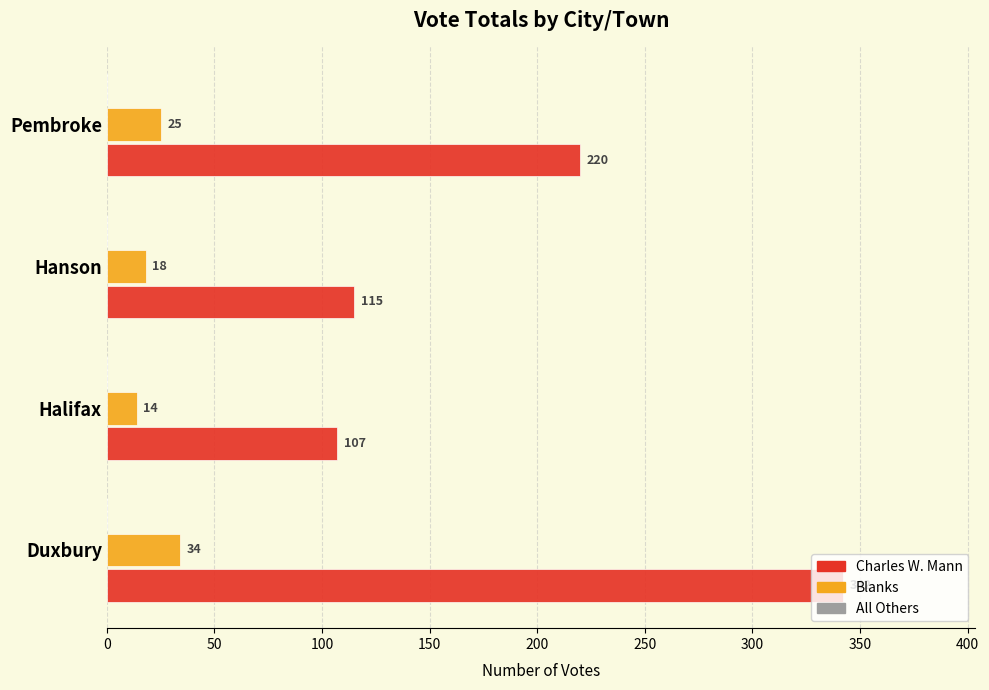

Which series has the largest total across all categories?

Charles W. Mann